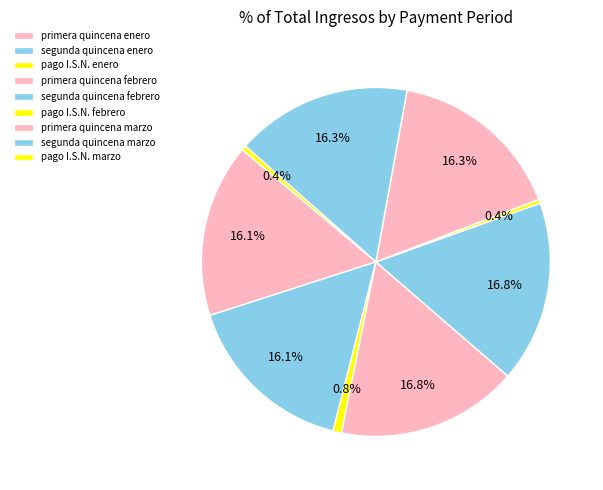

Rank the categories by value from highest to lowest.

primera quincena febrero, segunda quincena febrero, primera quincena marzo, segunda quincena marzo, primera quincena enero, segunda quincena enero, pago I.S.N. enero, pago I.S.N. marzo, pago I.S.N. febrero